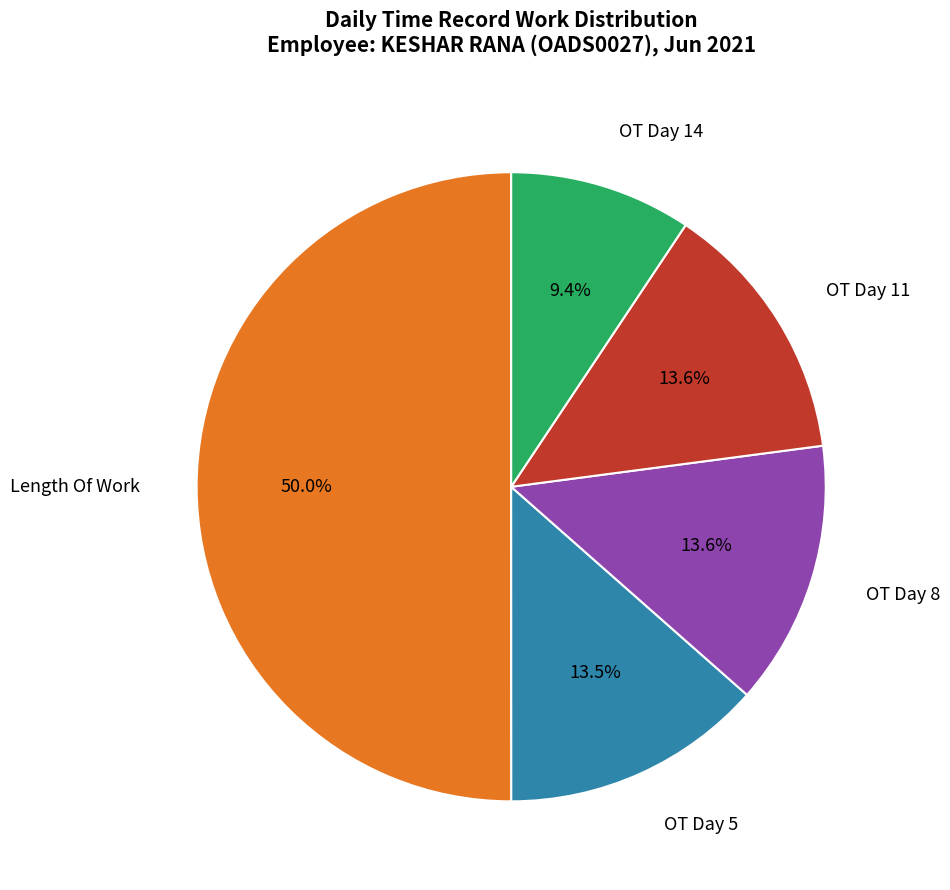

What is the ratio of the value at OT Day 8 to the value at OT Day 11?

1.0